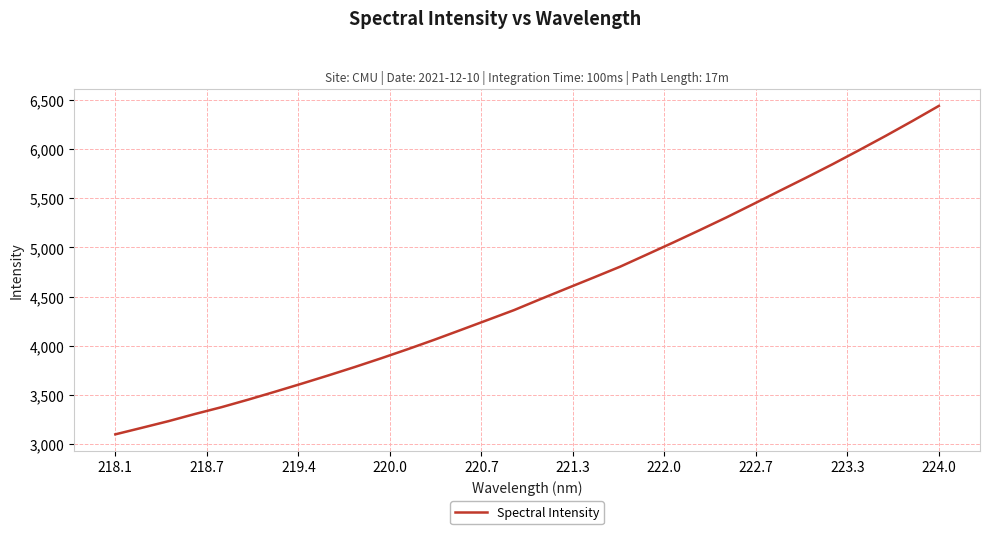

What is the maximum value shown in the chart?

6440.6